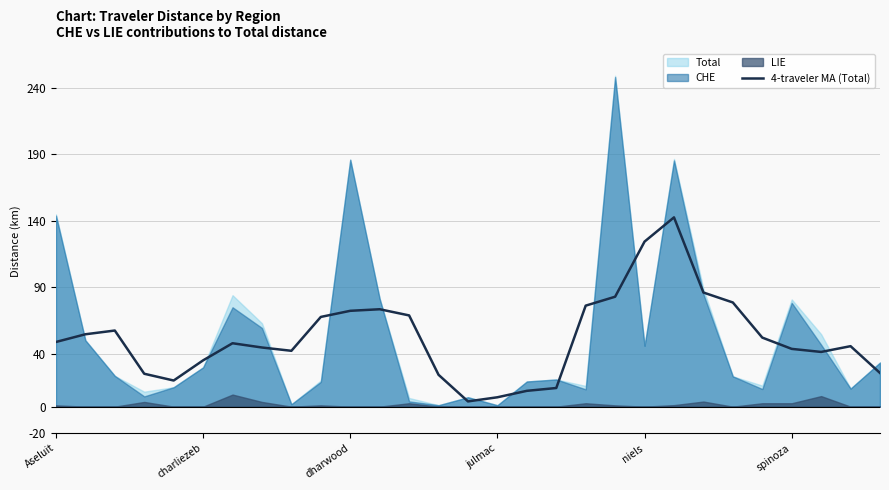

Reading left to right, what are all the values shown in this chart?

48.7	54.5	57.4	24.8	19.7	34.9	47.8	44.6	42.1	67.6	72.2	73.4	68.7	24.0	4.0	7.1	11.9	14.0	76.1	82.8	124.4	142.6	86.0	78.5	52.0	43.5	41.2	45.6	25.4